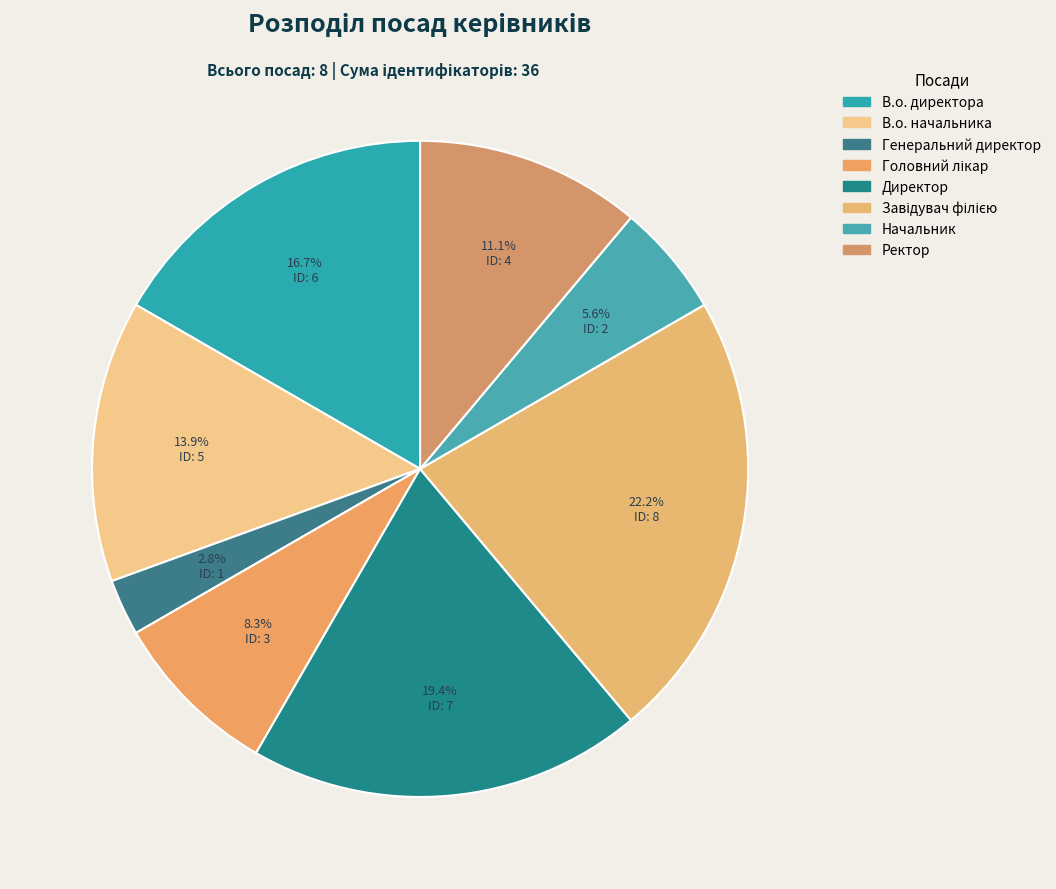

Is Директор the majority of the pie?

No